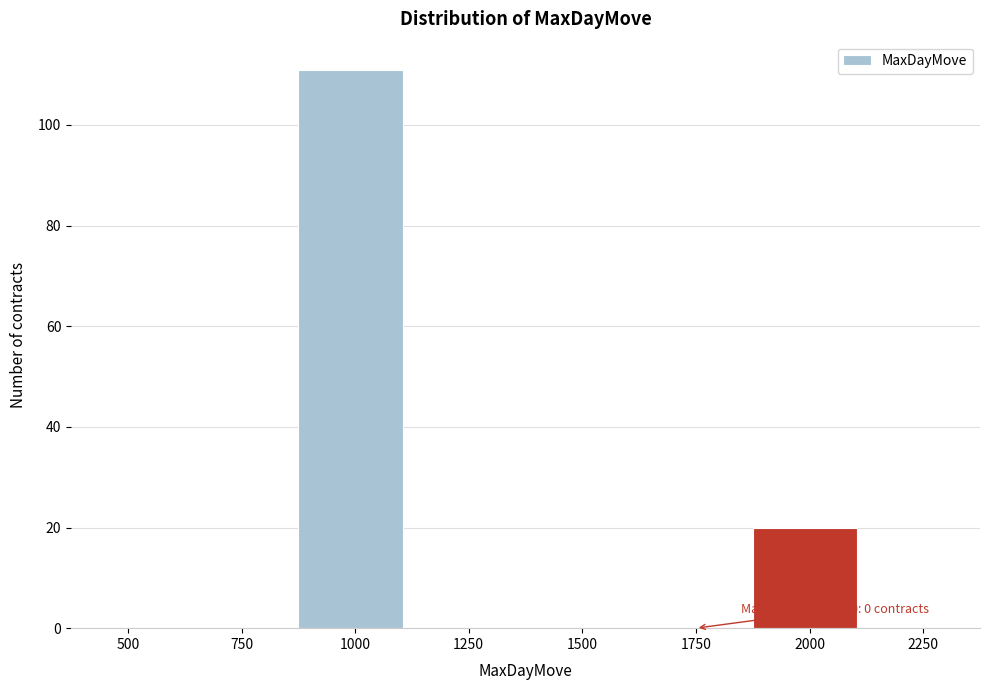

Reading left to right, list all the values displayed in this chart.

500=0	750=0	1000=111	1250=0	1500=0	1750=0	2000=20	2250=0